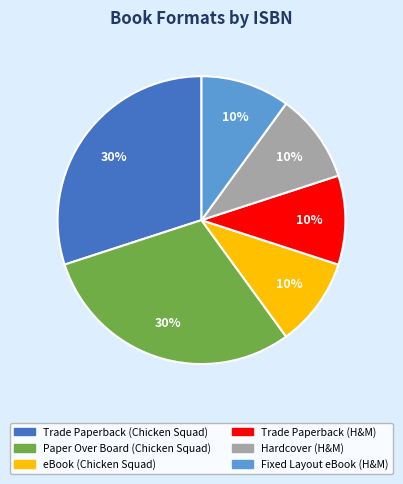

Count the number of slices in the pie.

6